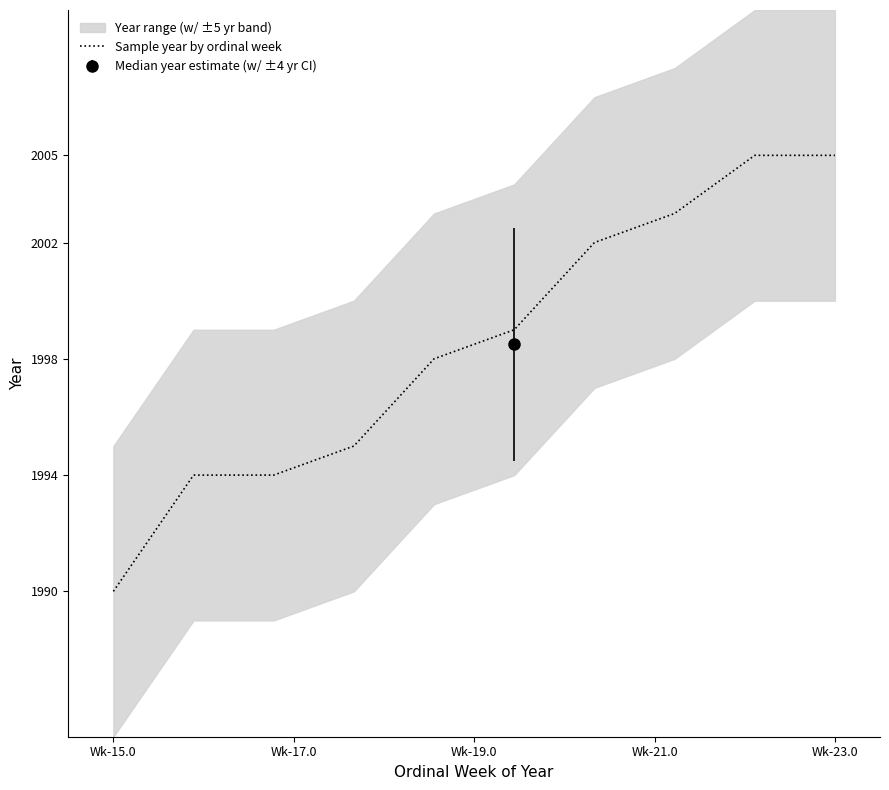

Does the chart display data point markers on the line(s)?

No